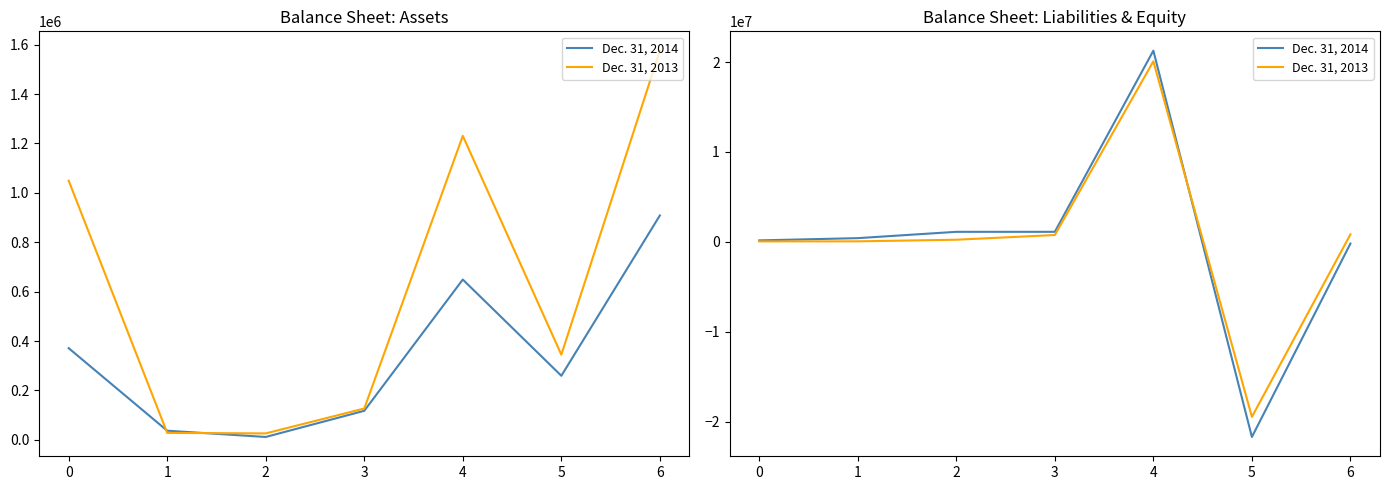

True or false: Dec. 31, 2014 has more than 1 points higher than both neighbors.

False